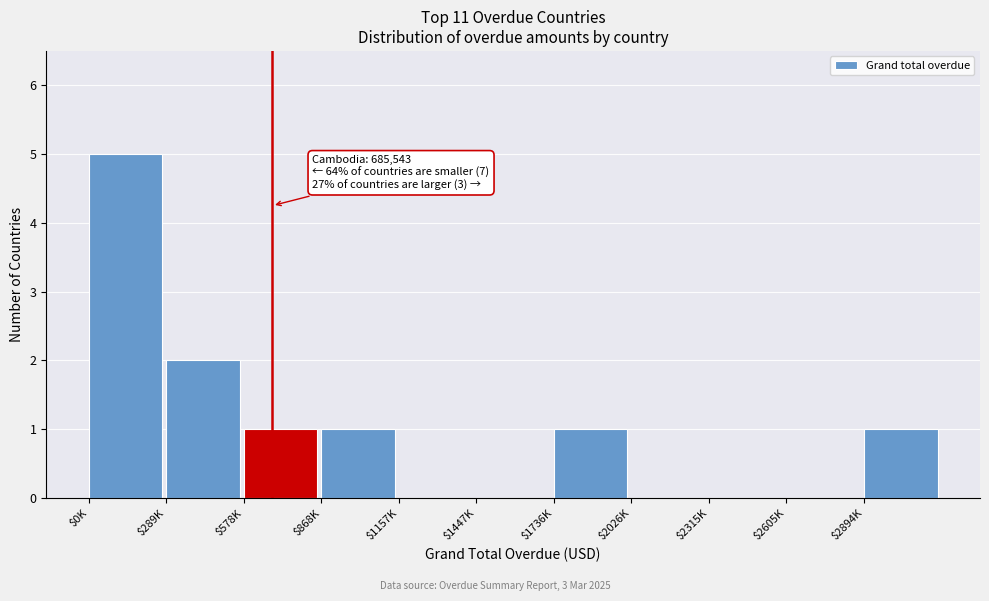

The value at $0K is 7. True or false?

False